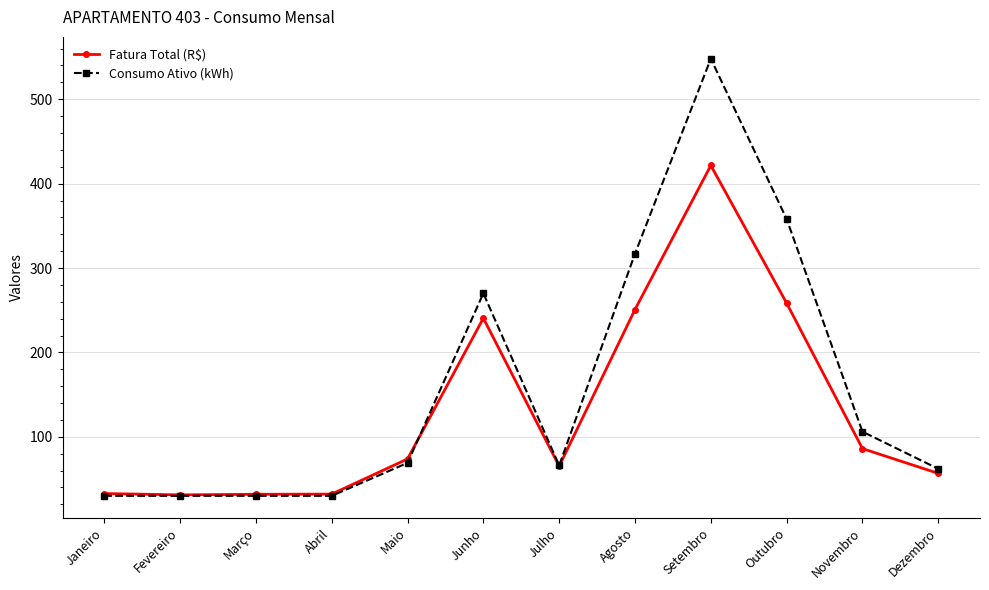

Is it true that Fatura Total (R$) equals 17.7 at Dezembro?

False